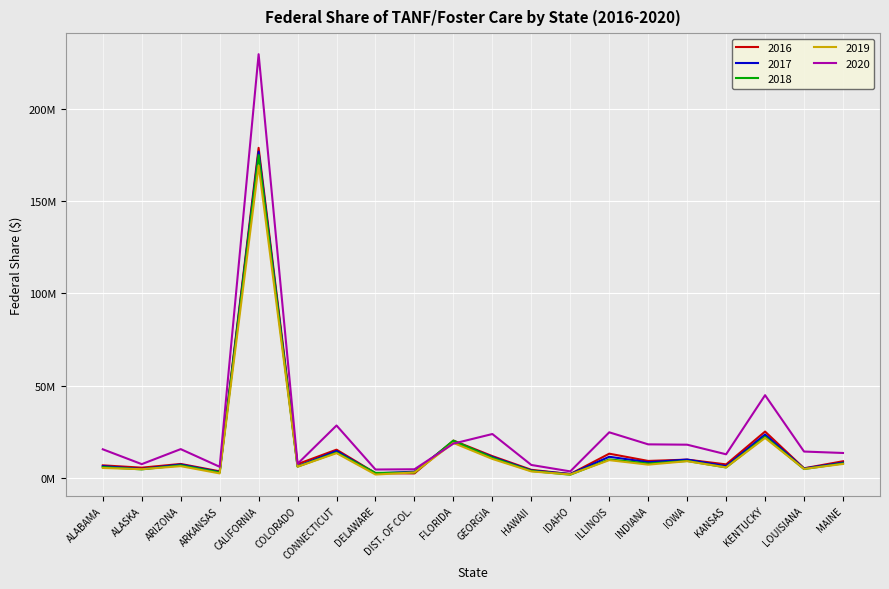

At HAWAII, list the series in order from smallest to largest.

2019, 2018, 2017, 2016, 2020